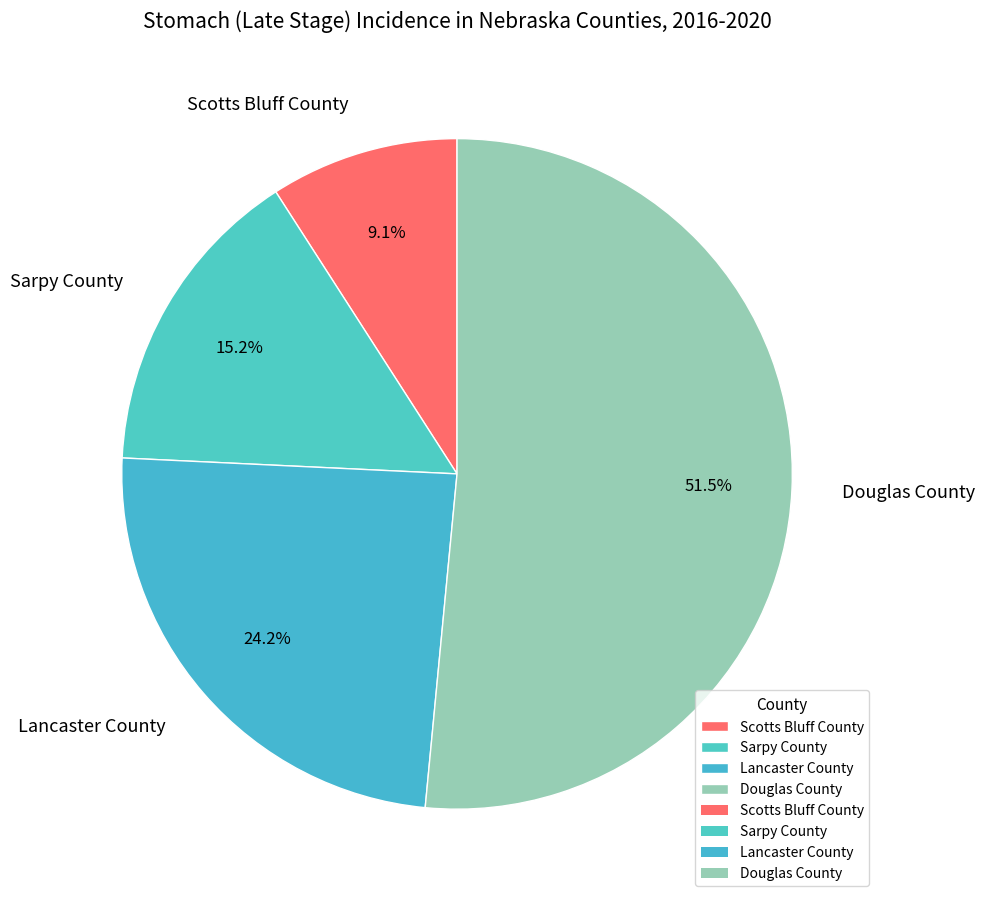

To the nearest percent, what percentage of the pie is Sarpy County?

15%